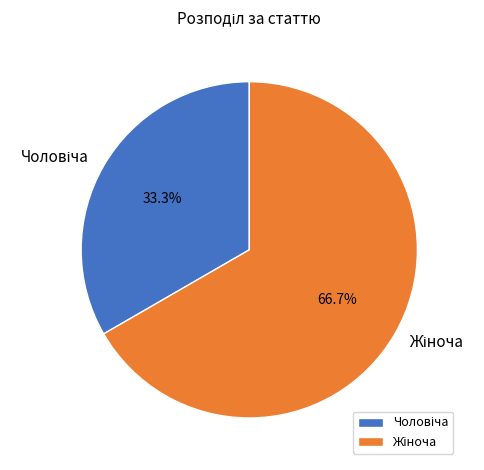

Does any single category account for the majority?

Yes